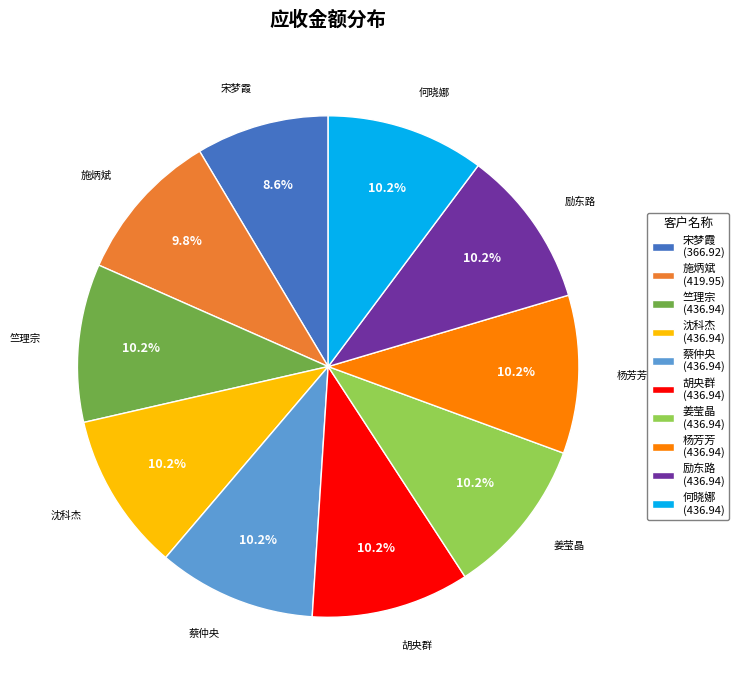

Is there a majority slice in this chart?

No